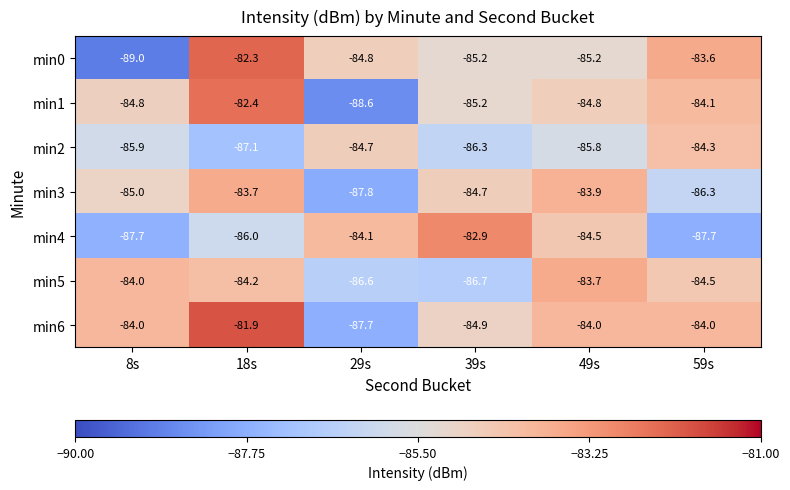

At 49s, list the series in order from largest to smallest.

min5, min3, min6, min4, min1, min0, min2